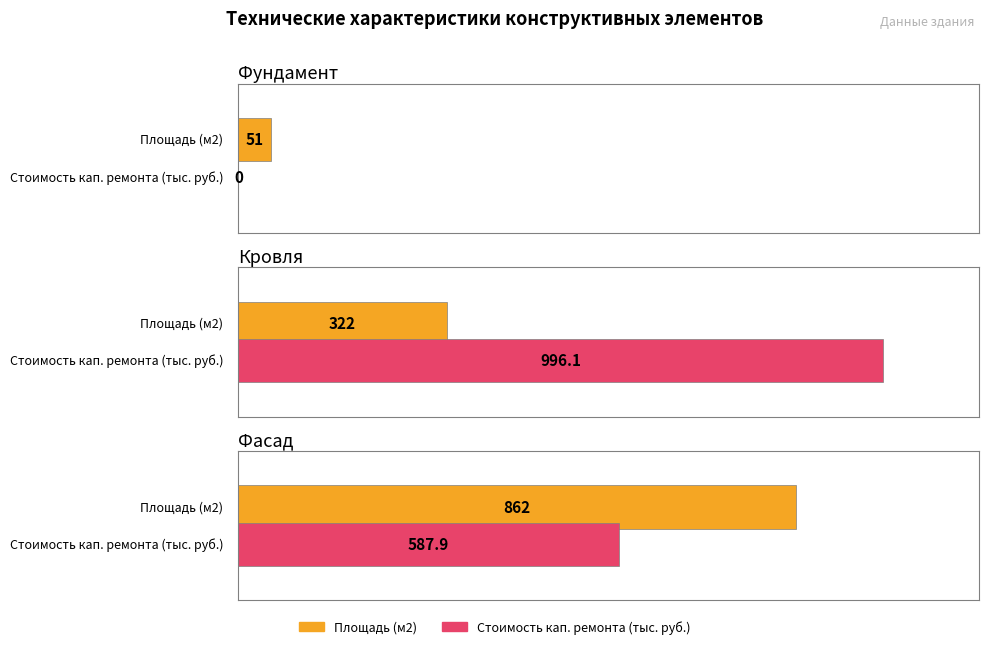

Reading left to right, list all the values displayed in this chart.

Площадь (м2): 51.0	322.0	862.0
Стоимость кап. ремонта (тыс. руб.): 0.0	996.1	587.9